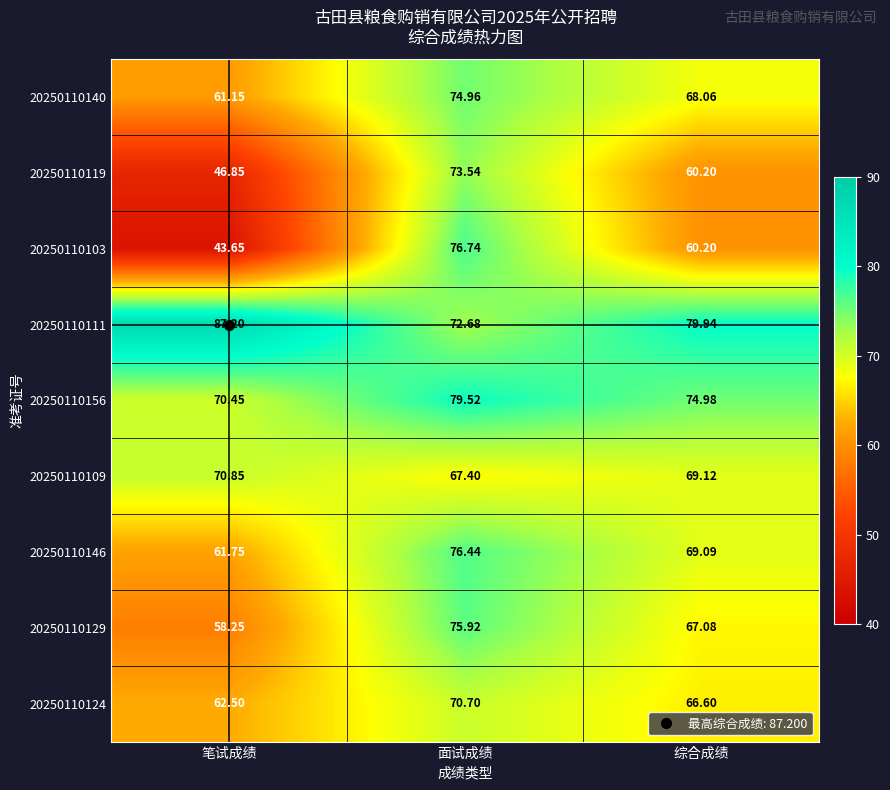

At which label does 20250110129 reach its minimum?

笔试成绩